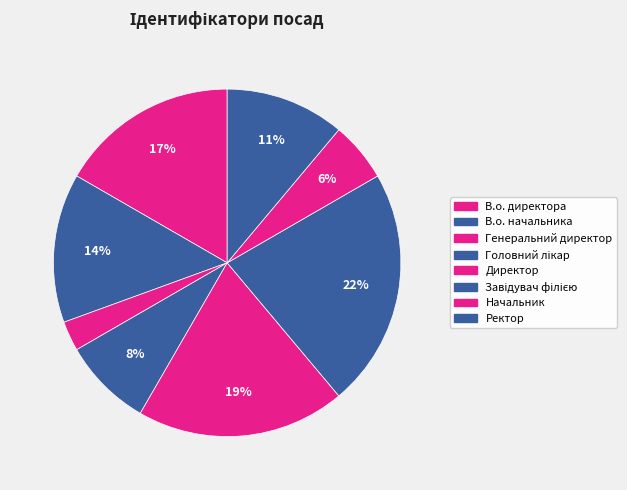

To the nearest percent, what portion does В.о. начальника represent?

14%